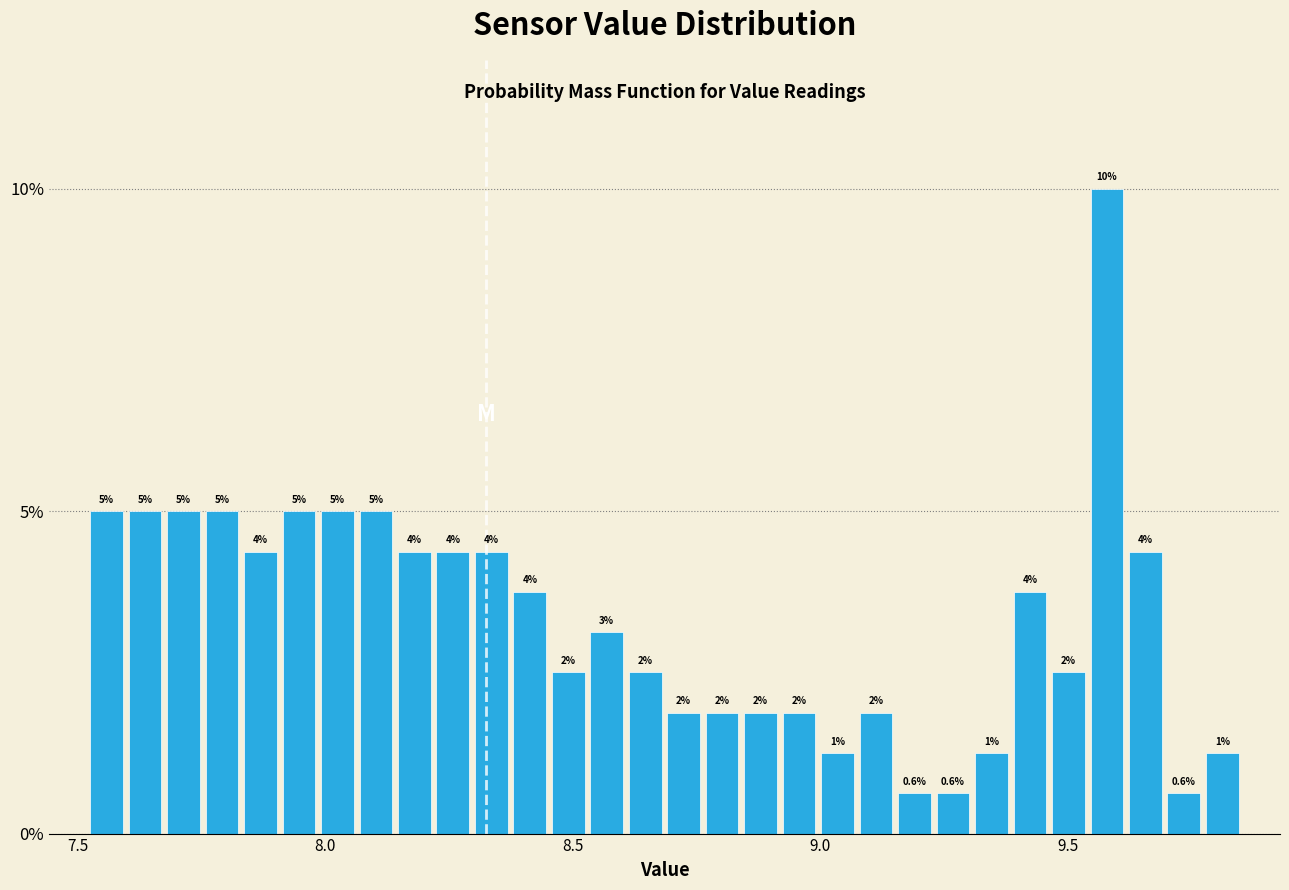

Around what value on the x-axis is the tallest bar? Give the approximate position of its centre, as read against the axis.

9.60